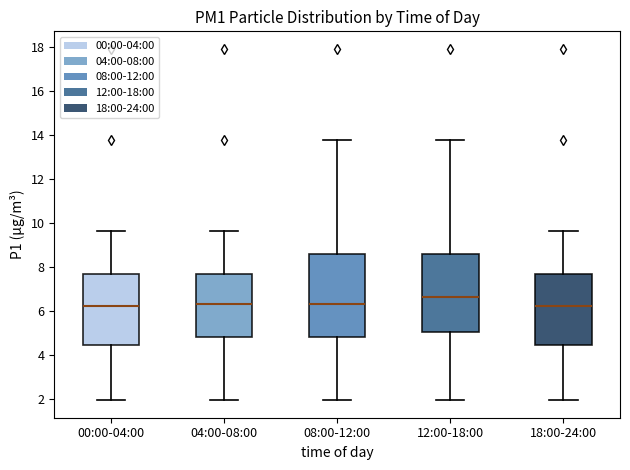

Where does the median line of the box for 04:00-08:00 sit on the y-axis? The values are not printed on the chart, so give them approximately, as read against the axis.

6.4